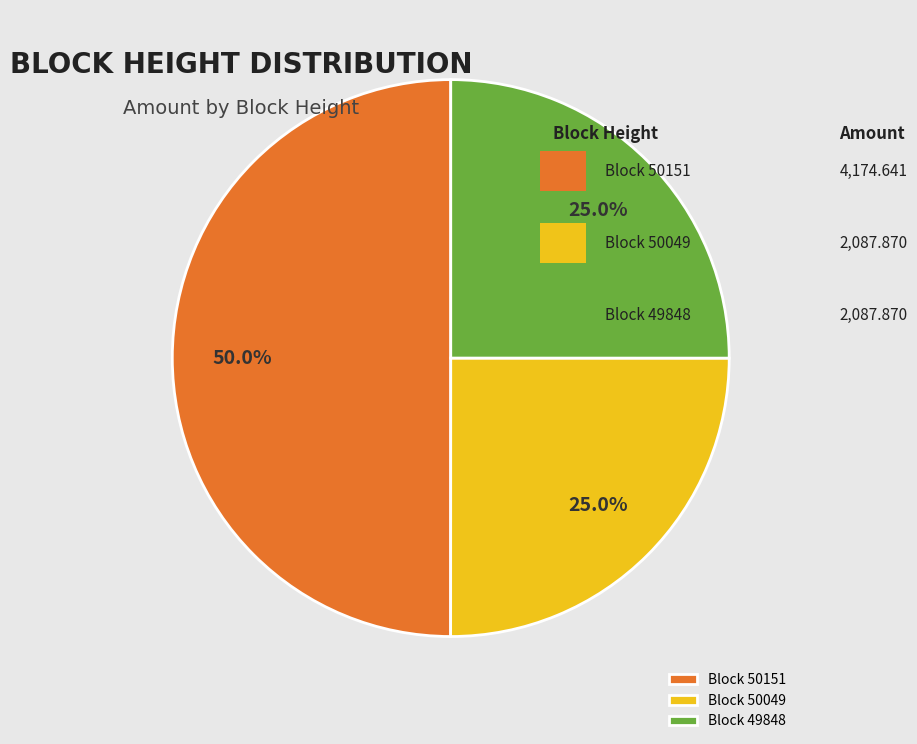

How many slices are in this pie chart?

3